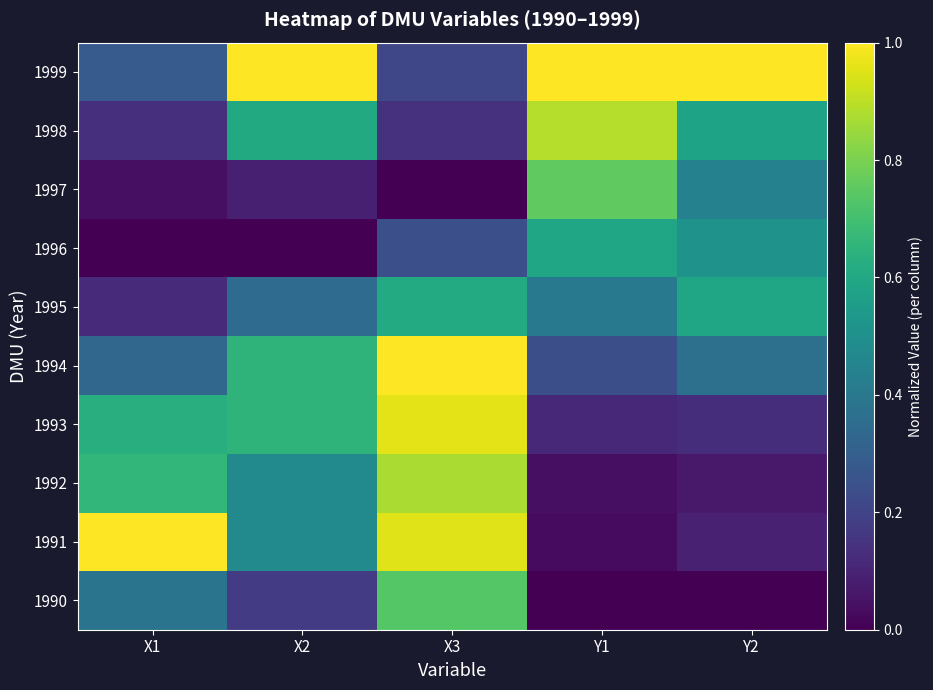

What is the total value across all series at Y1?

4.1